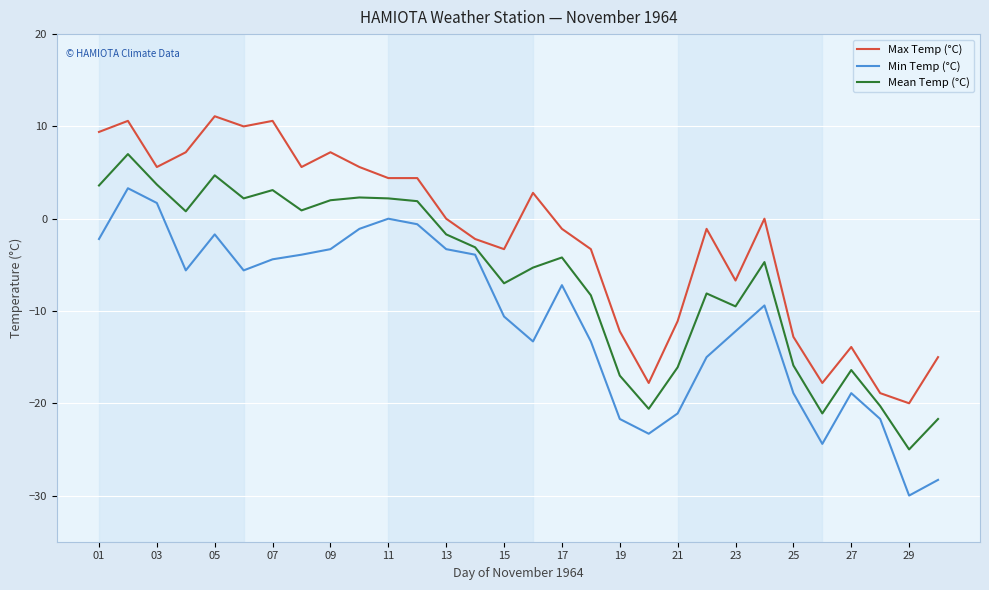

What are all the series names shown in the legend?

Max Temp (°C), Min Temp (°C), Mean Temp (°C)